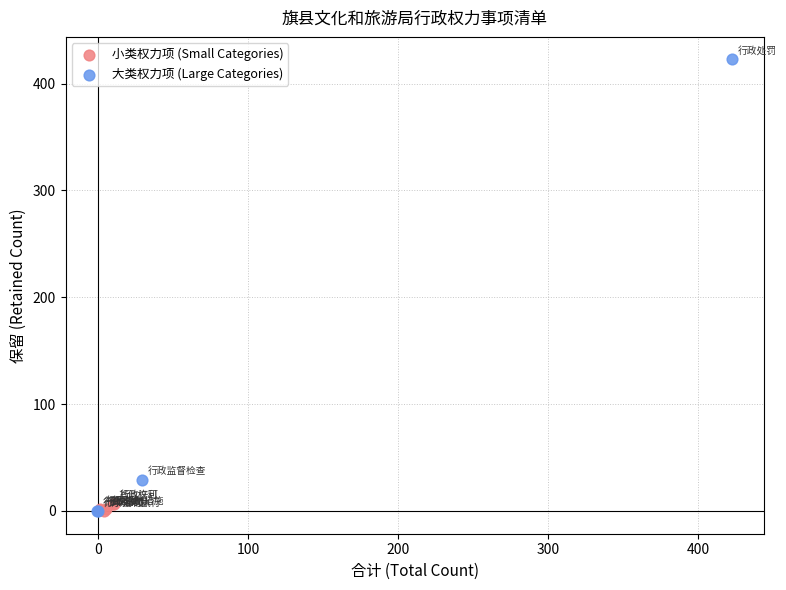

Which series has the largest Y range (max minus min)?

大类权力项 (Large Categories)